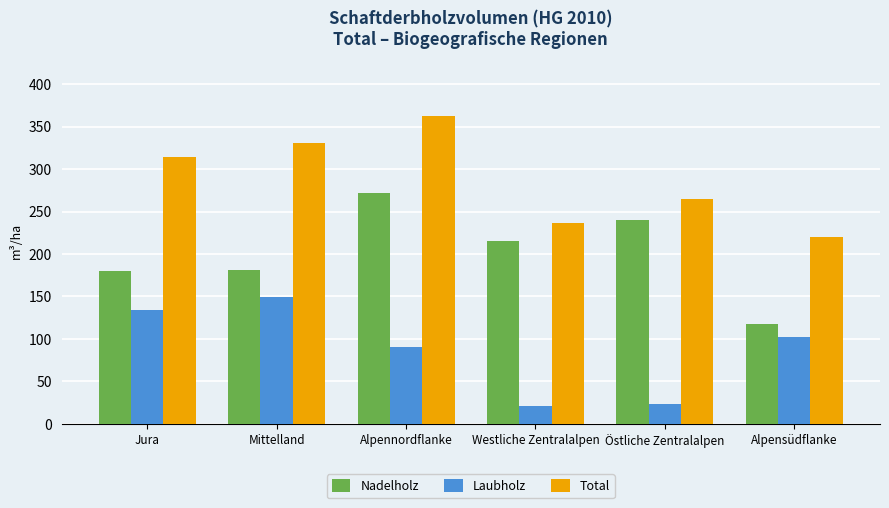

What are all the series names shown in the legend?

Nadelholz, Laubholz, Total